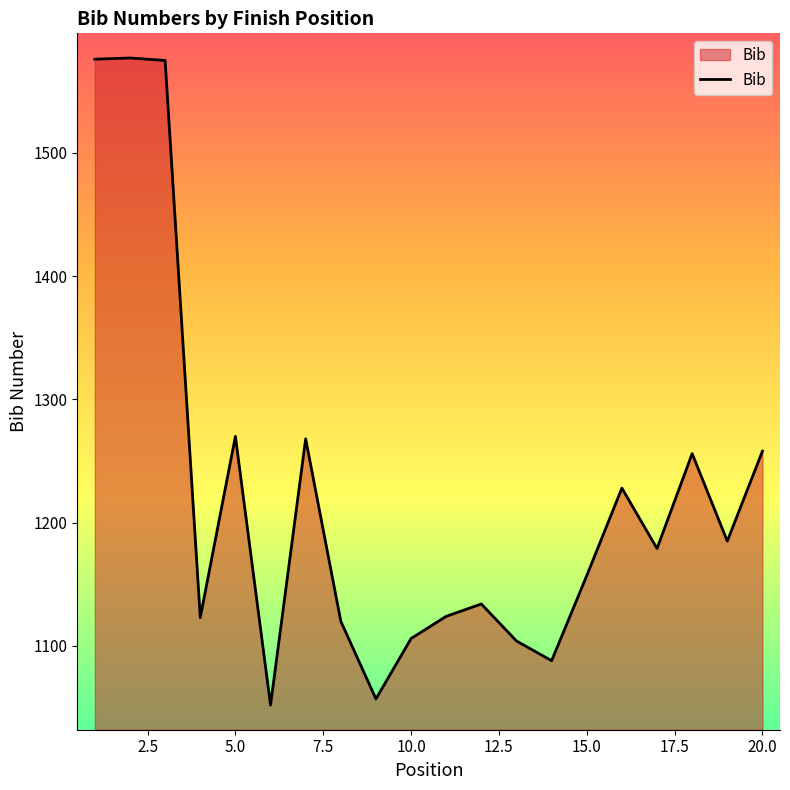

What is the difference between the maximum and minimum values?

525